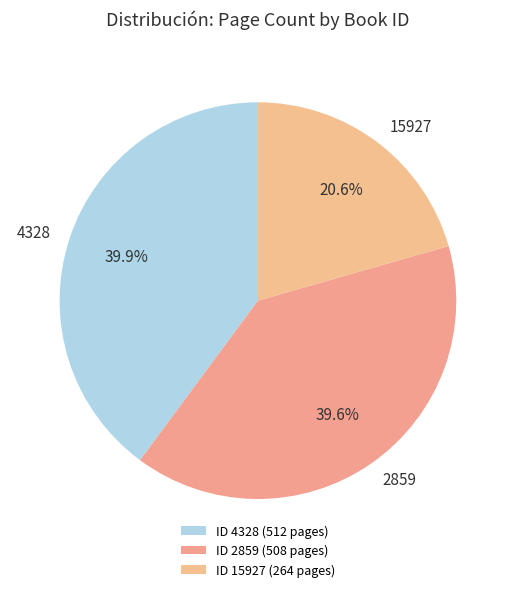

Count the number of slices in the pie.

3